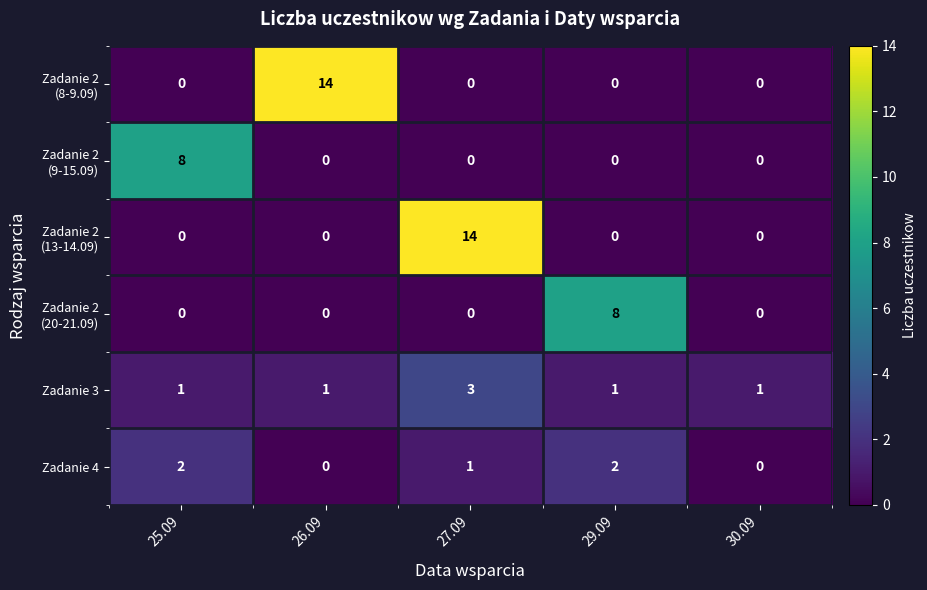

What is the greatest value displayed?

14